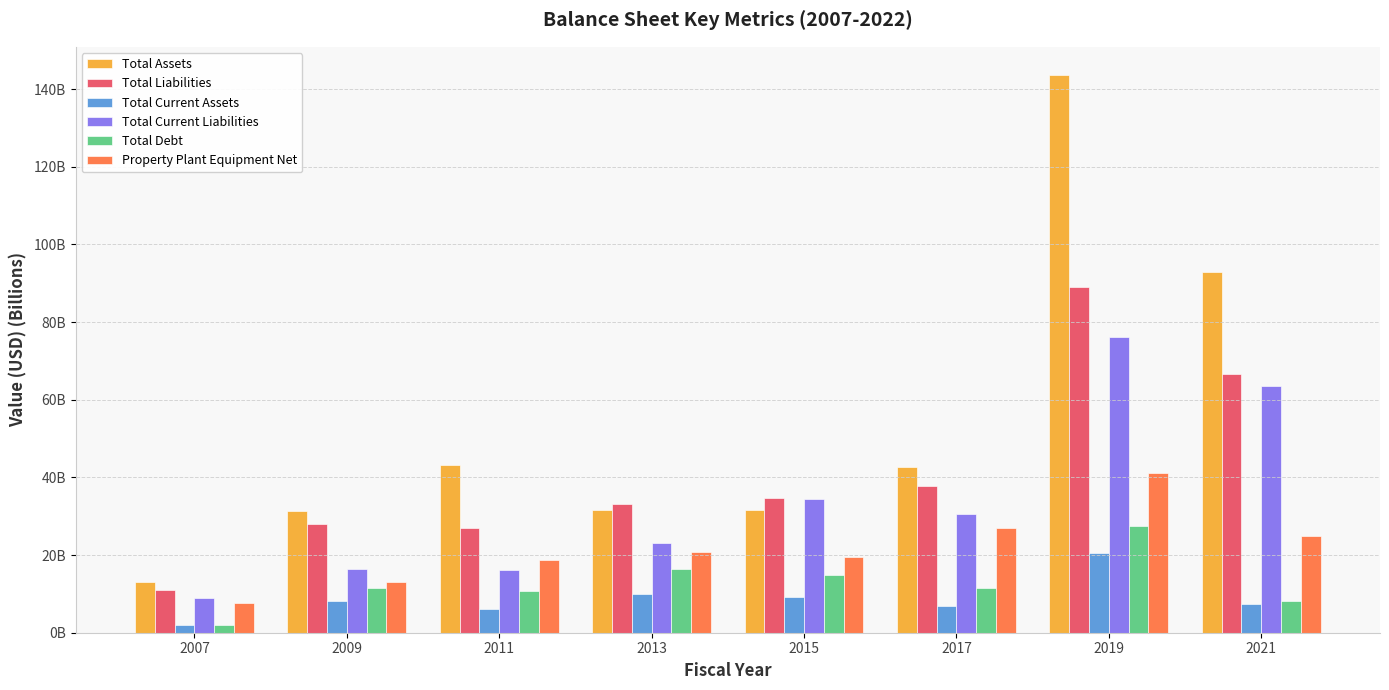

Are the bars grouped side by side (vs. stacked)?

Yes